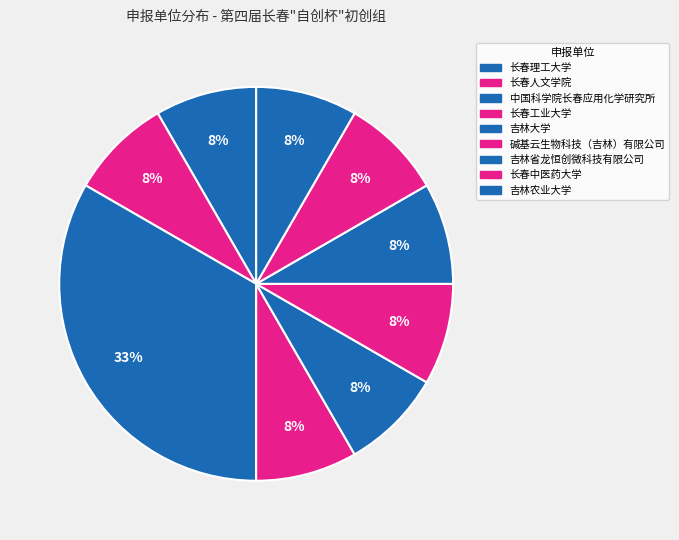

What is the largest slice in the pie chart?

中国科学院长春应用化学研究所